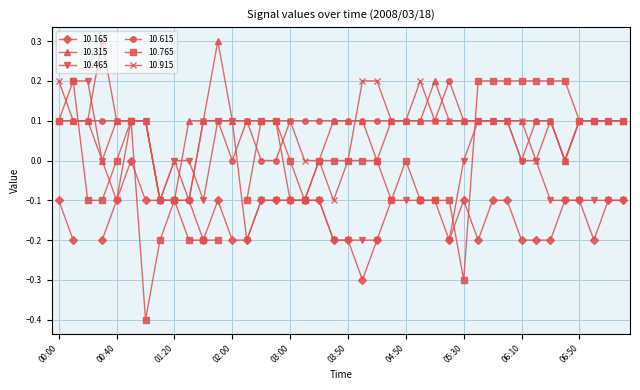

What is the label of the 9th point from the left?

01:20